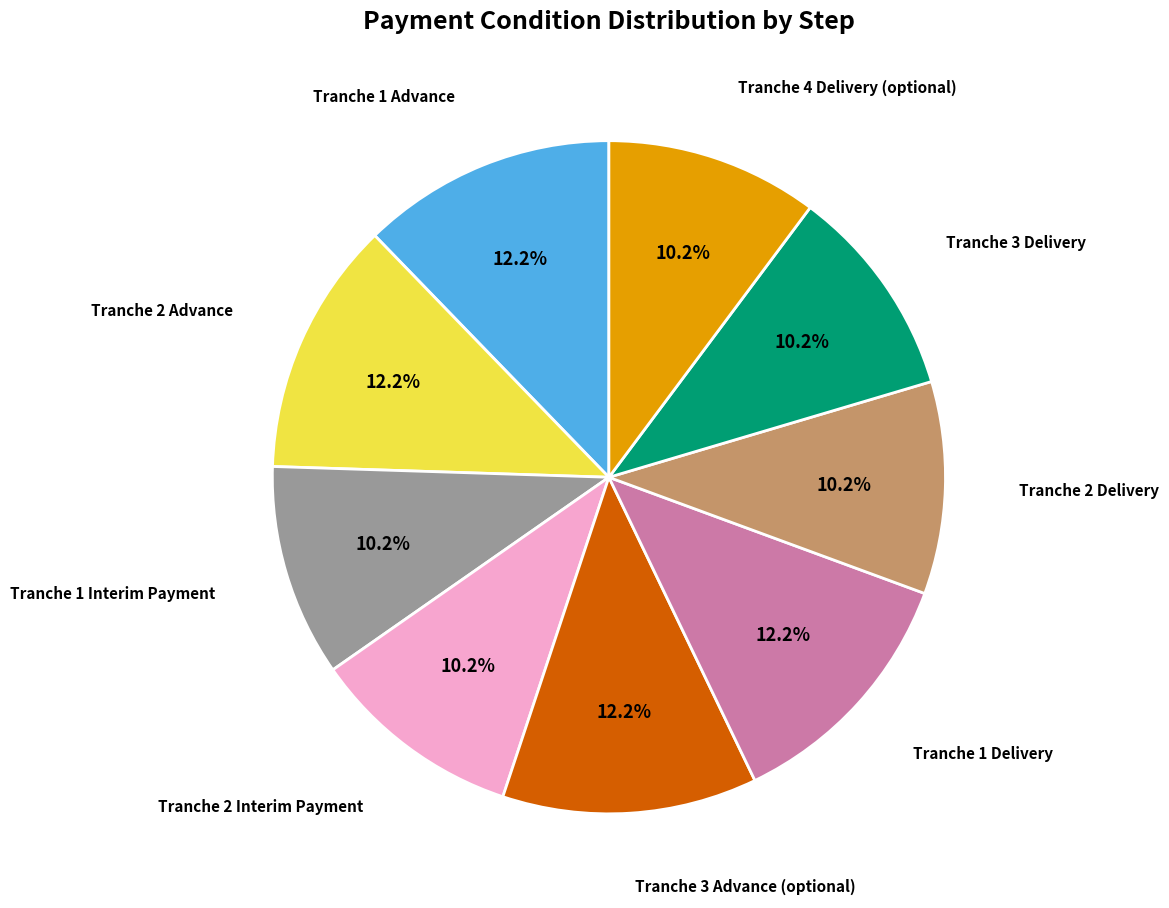

Is there a majority slice in this chart?

No